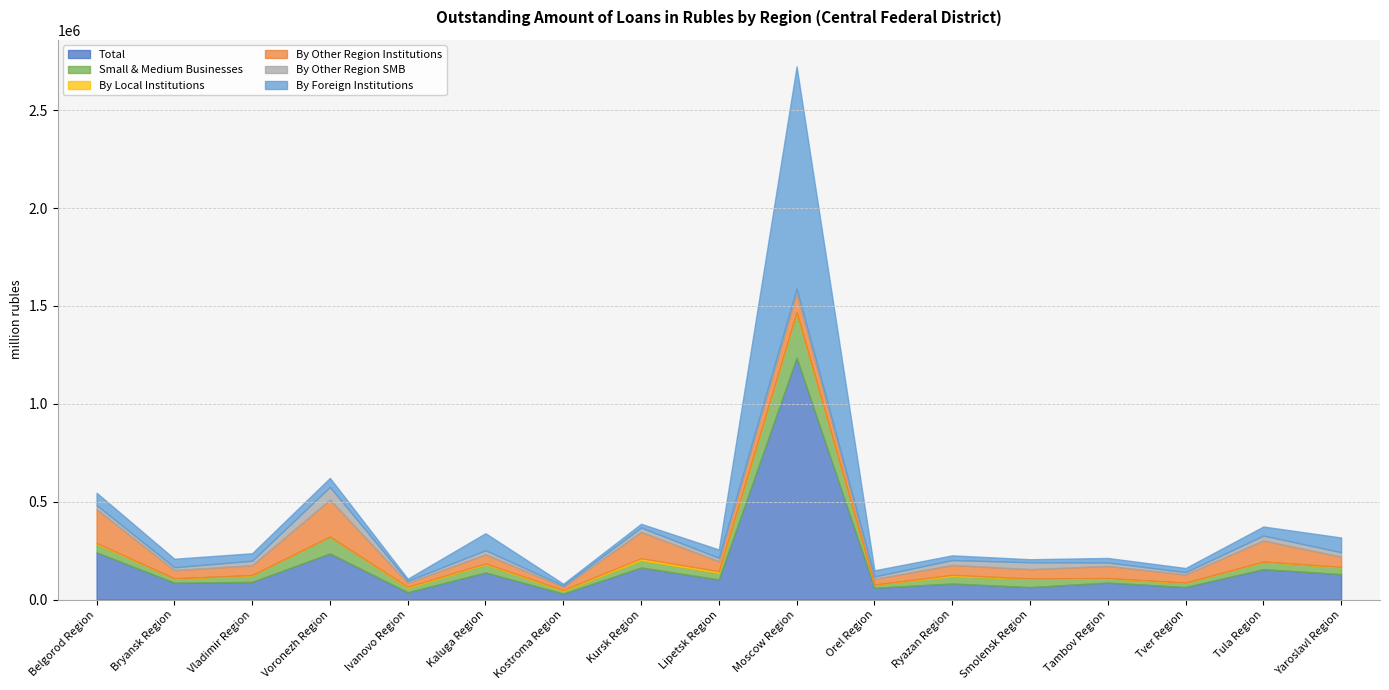

Does the chart have visible grid lines?

Yes